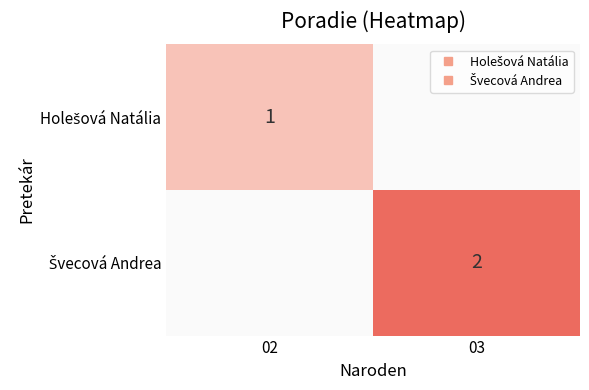

What is the highest value of the Holešová Natália series?

1.0